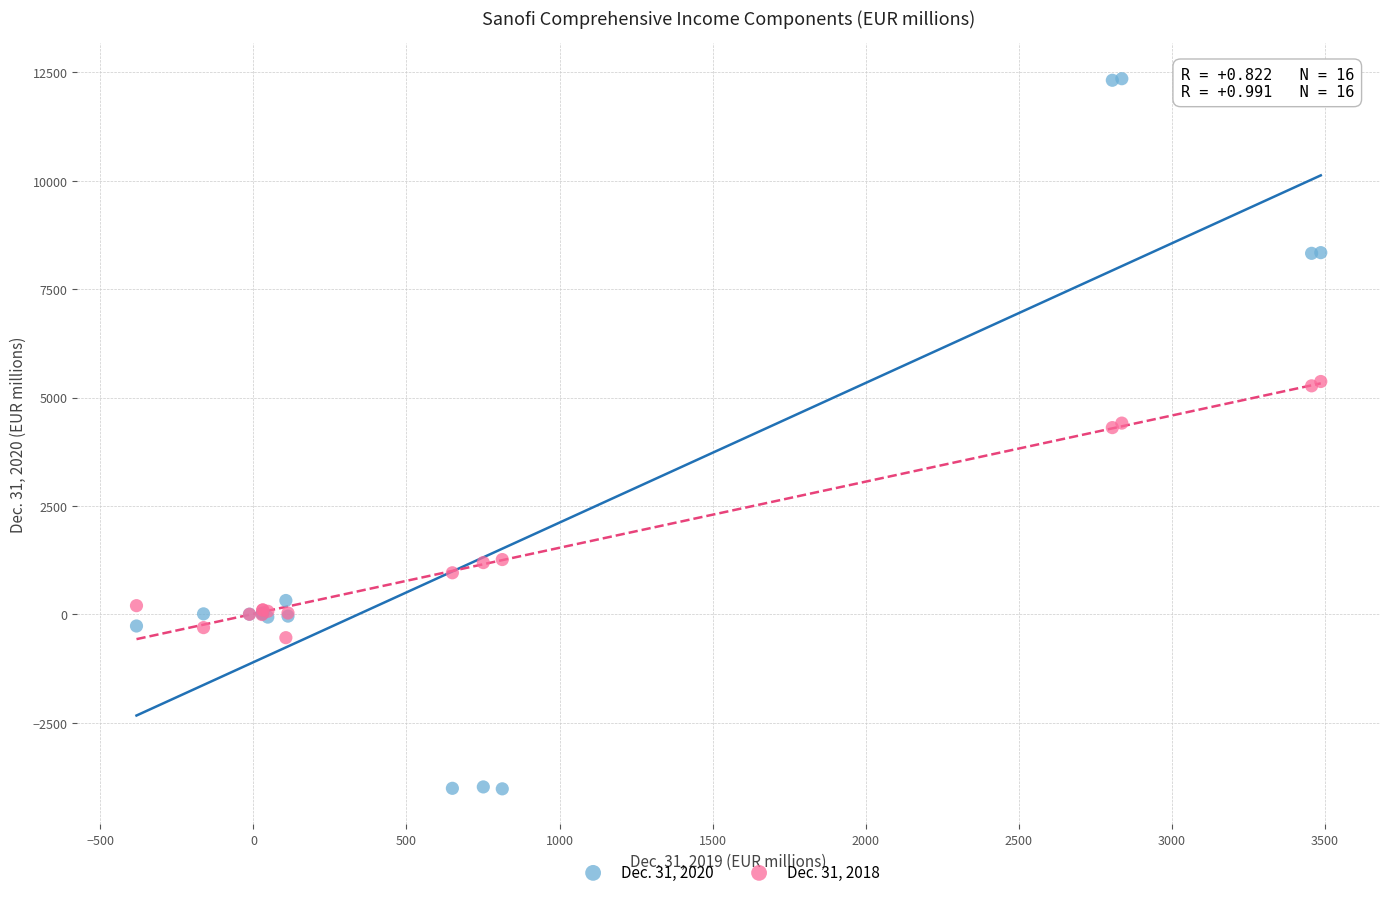

What are all the series names shown in the legend?

Dec. 31, 2020, Dec. 31, 2018